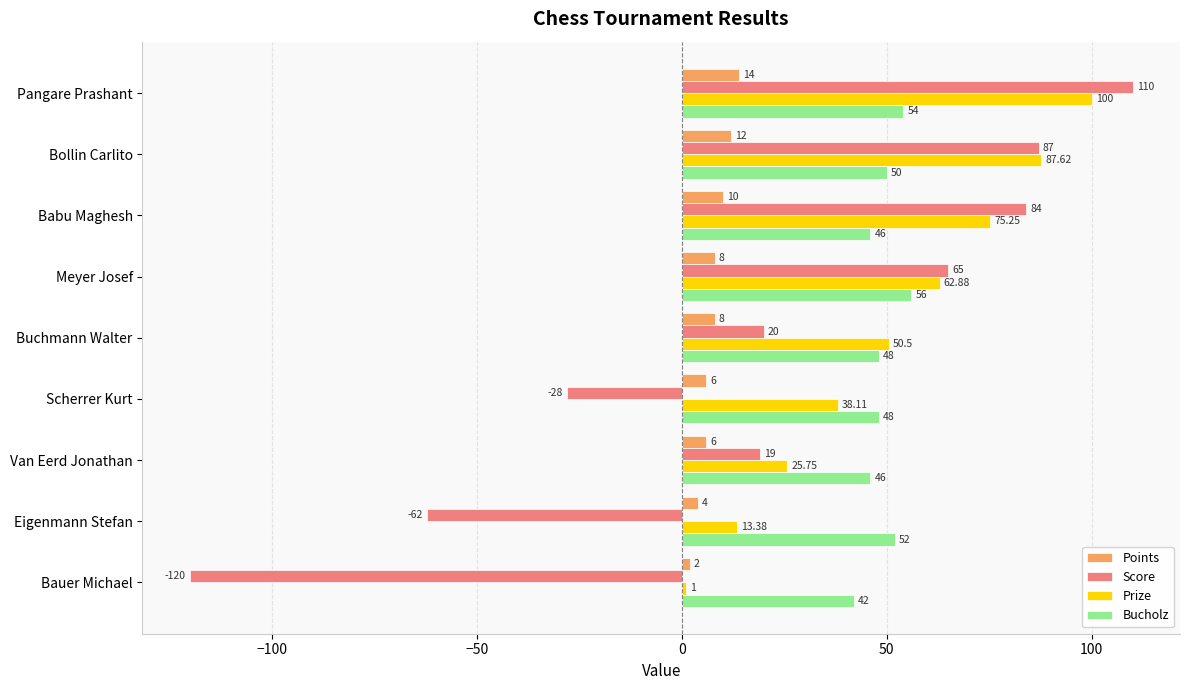

Which series has the largest total across all categories?

Prize